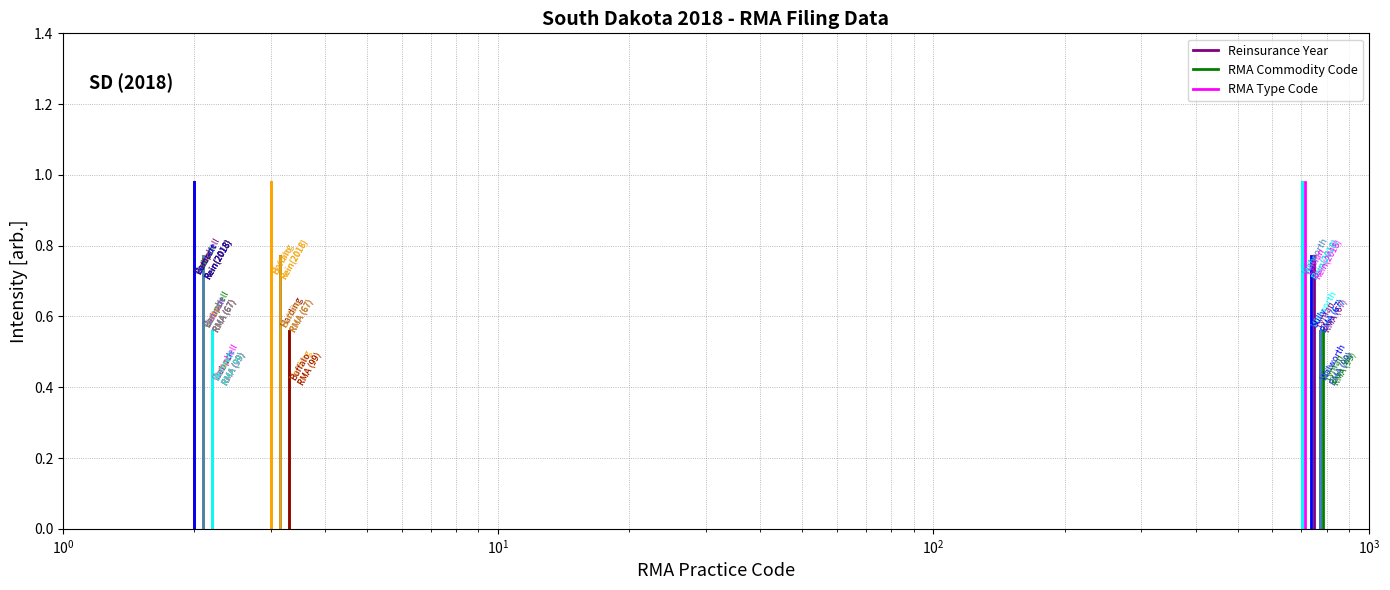

Rank the series at $\mathdefault{10^{0}}$ from lowest to highest value.

RMA Type Code, RMA Commodity Code, Reinsurance Year